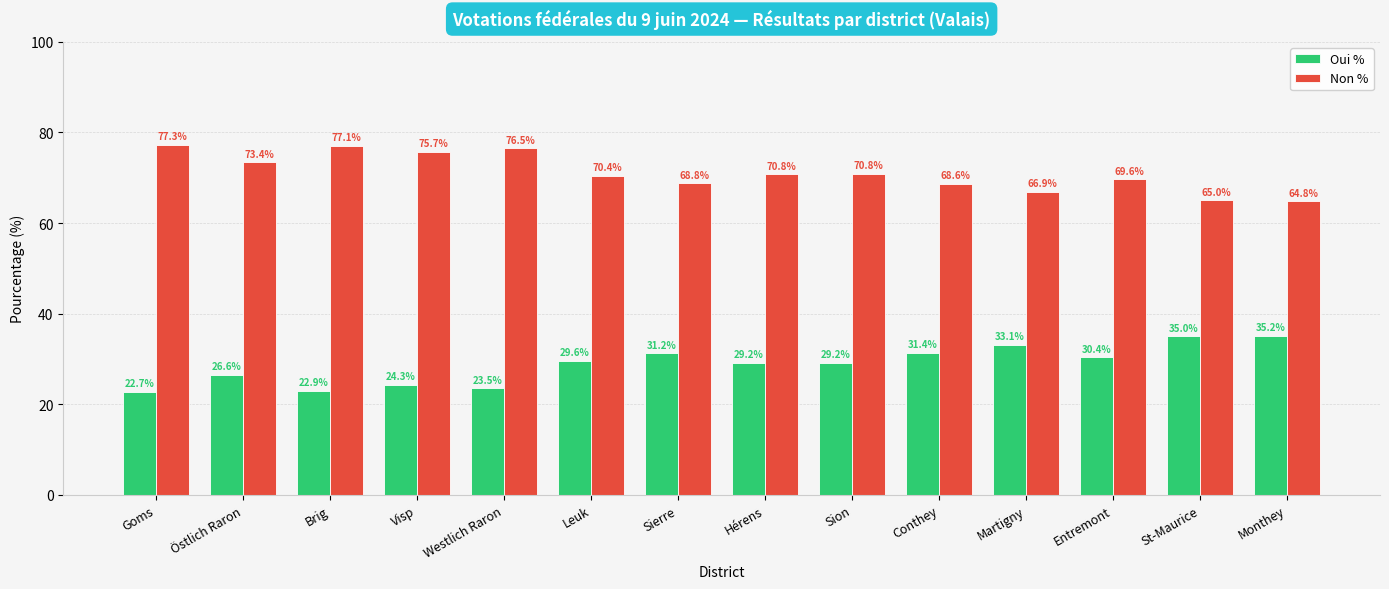

Is the value of Non % at Conthey greater than the value of Oui % at Visp?

Yes